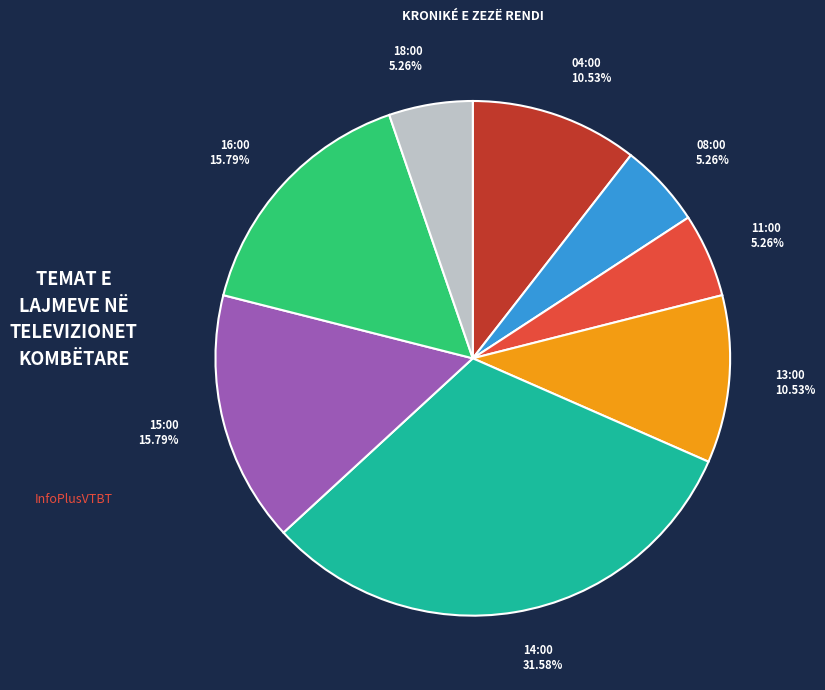

To the nearest percent, what is the combined percentage of 13:00 and 14:00?

42%